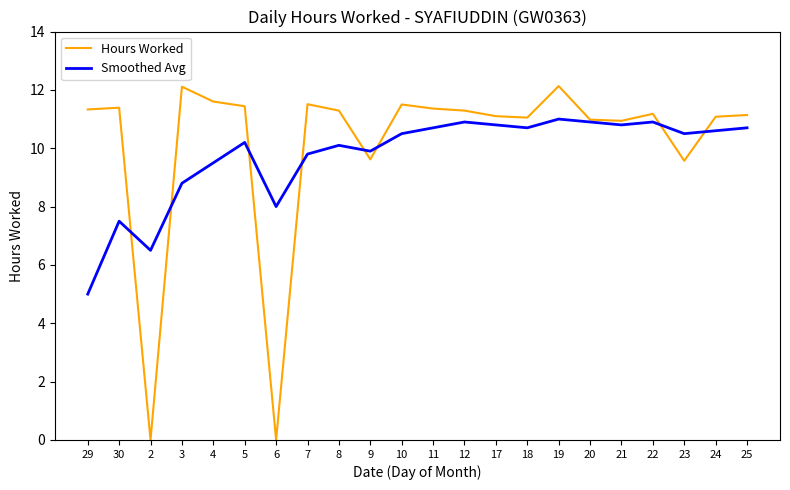

Does the chart have visible grid lines?

No